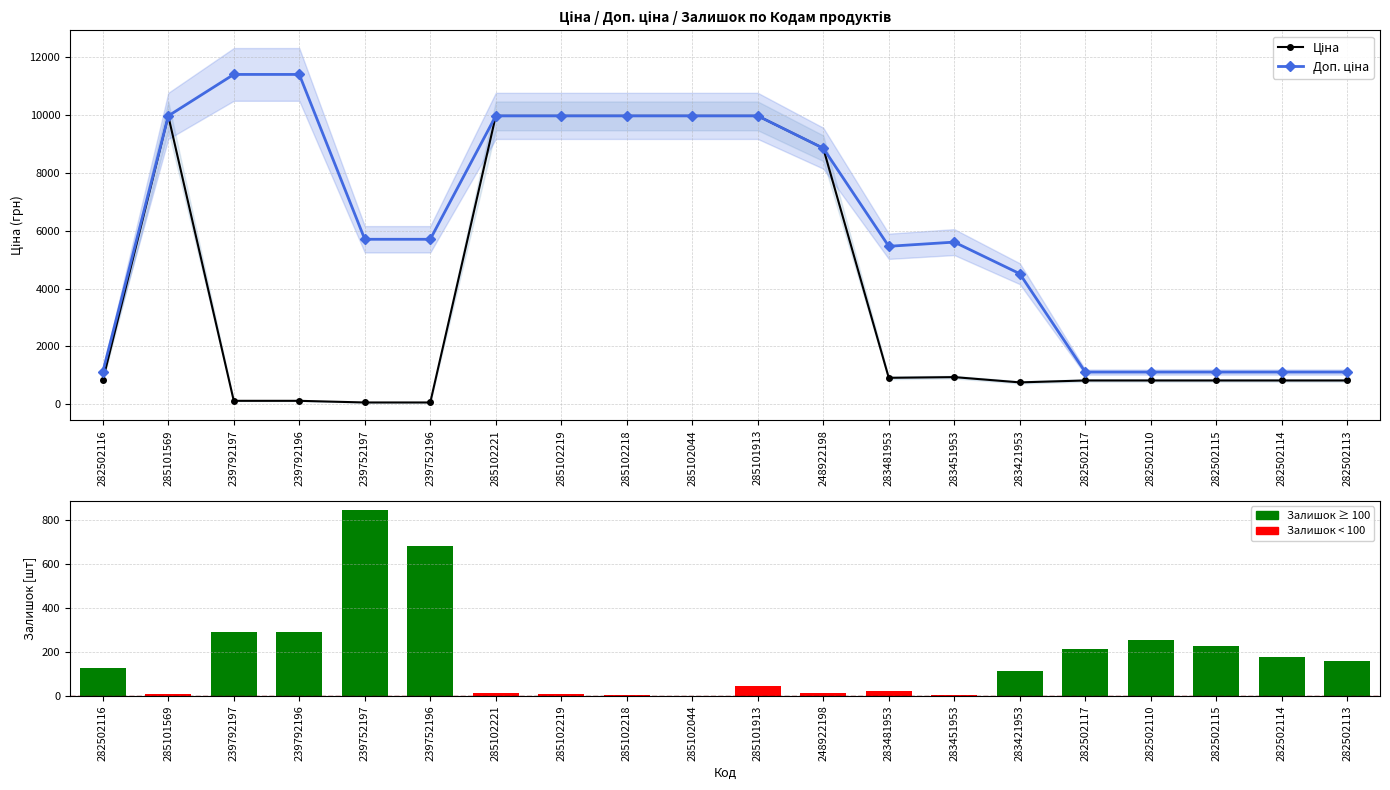

Rank the categories by Залишок value from highest to lowest.

239752197, 239752196, 239792196, 239792197, 282502110, 282502115, 282502117, 282502114, 282502113, 282502116, 283421953, 285101913, 283481953, 285102221, 248922198, 285102219, 285101569, 285102218, 283451953, 285102044